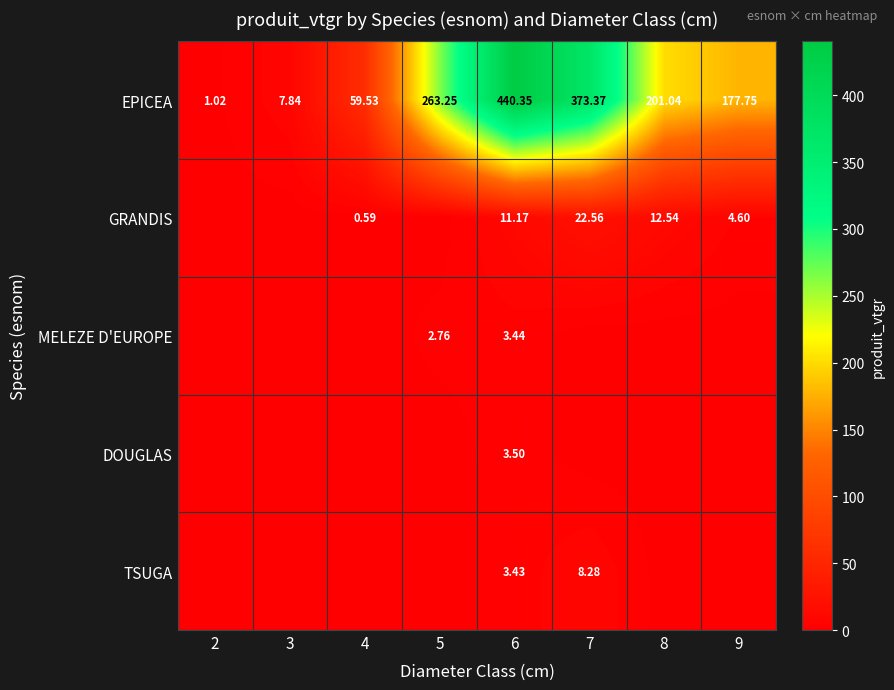

At how many categories does at least one series exceed 210?

3